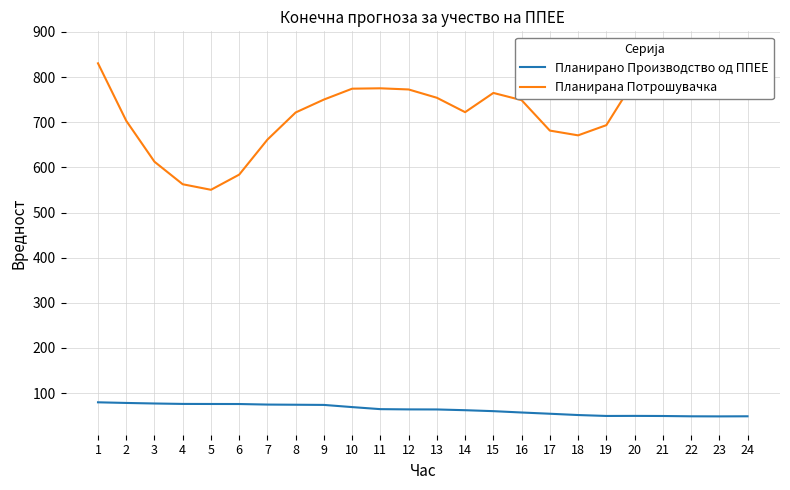

What value does the Планирана Потрошувачка series have at 2?

703.2